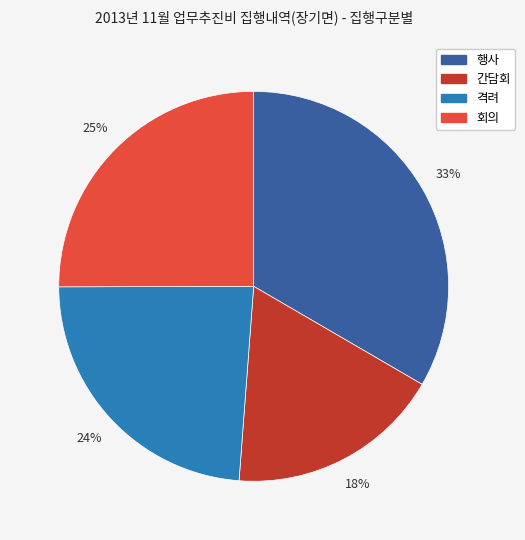

To the nearest percent, what is the difference between the 회의 and 간담회 slice percentages?

7%